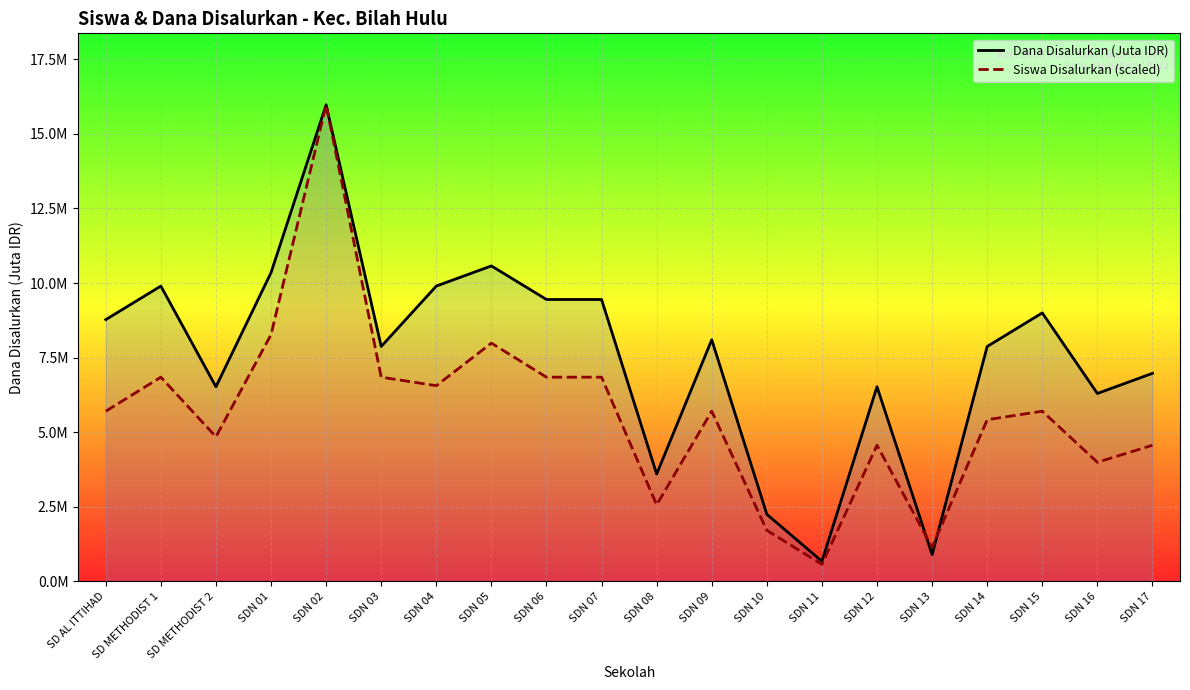

What are all the series names shown in the legend?

Dana Disalurkan (Juta IDR), Siswa Disalurkan (scaled)